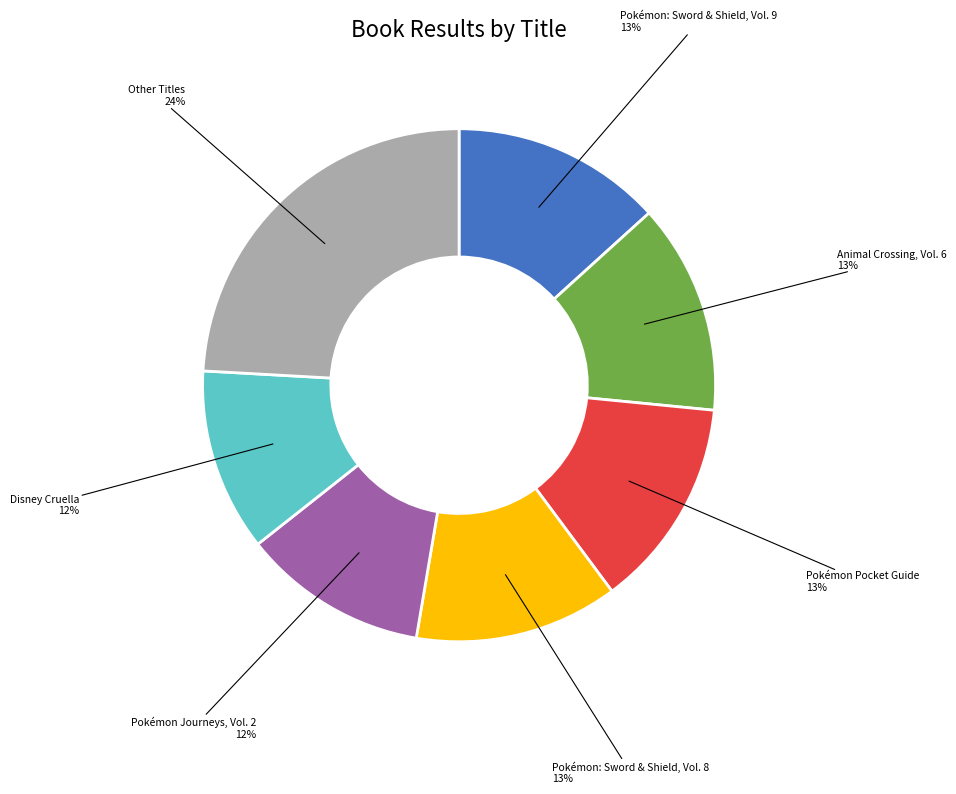

Is there any slice that represents more than half of the pie?

No